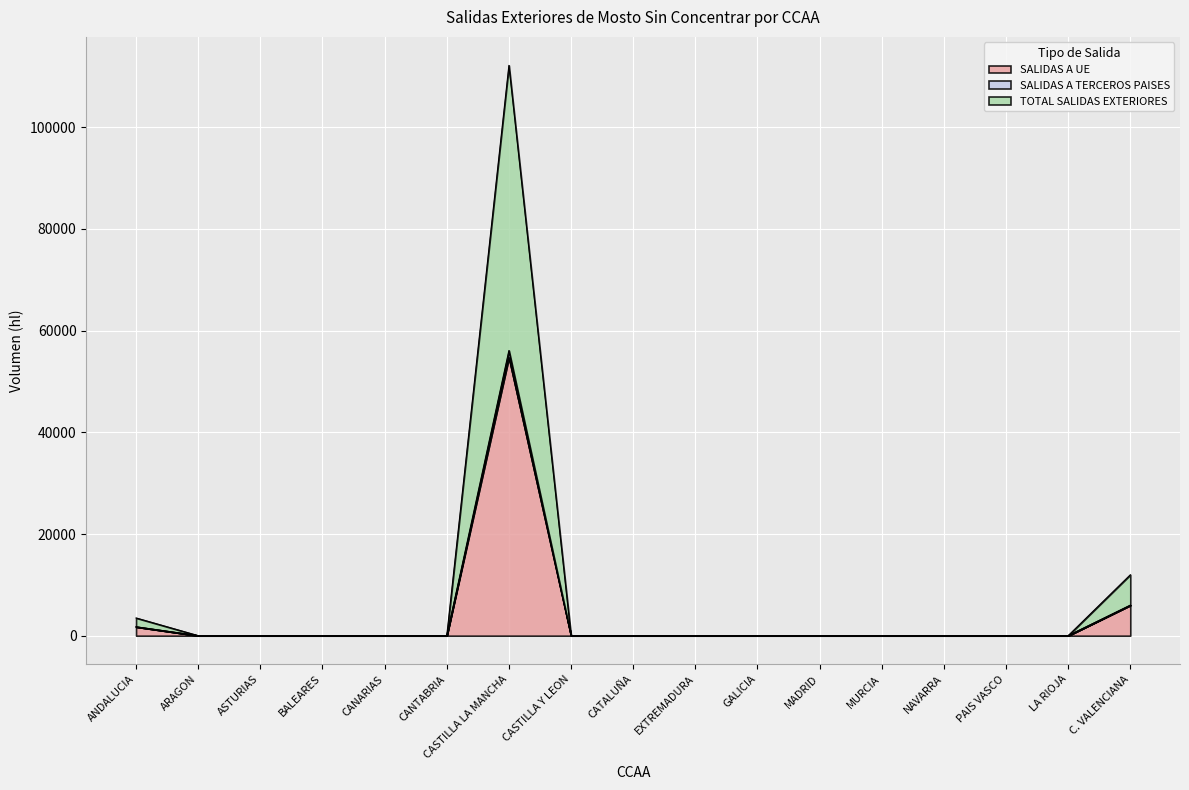

Where is SALIDAS A TERCEROS PAISES nearest to the value 28045?

C. VALENCIANA